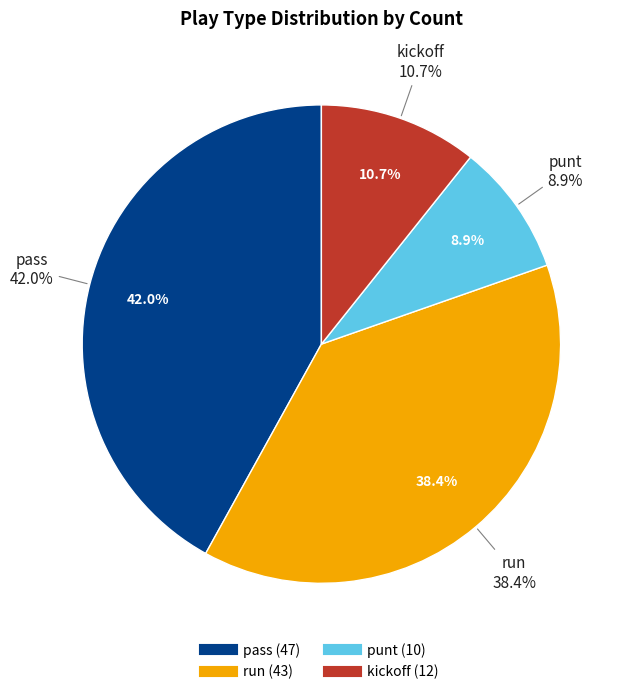

Does pass represent more than half of the total?

No